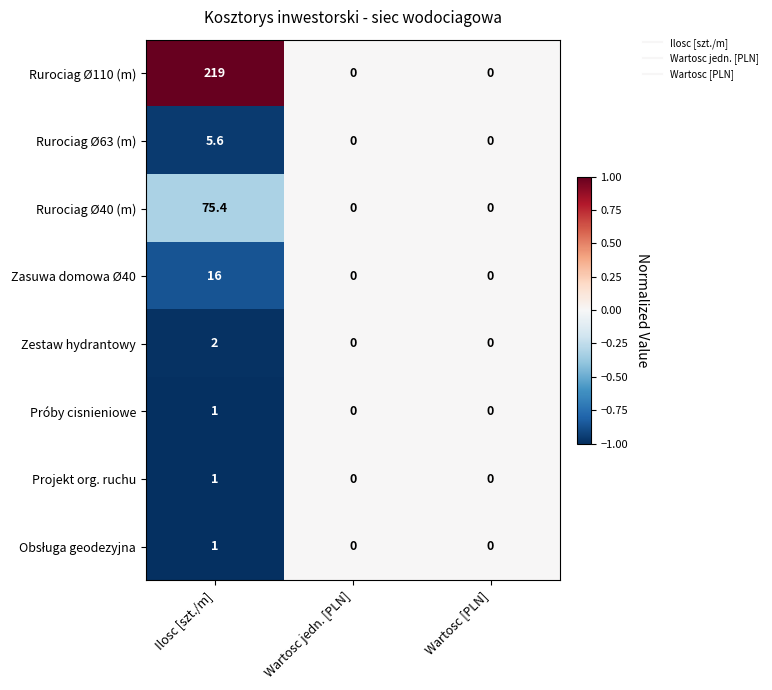

Which series has the largest total across all categories?

Rurociag Ø110 (m)